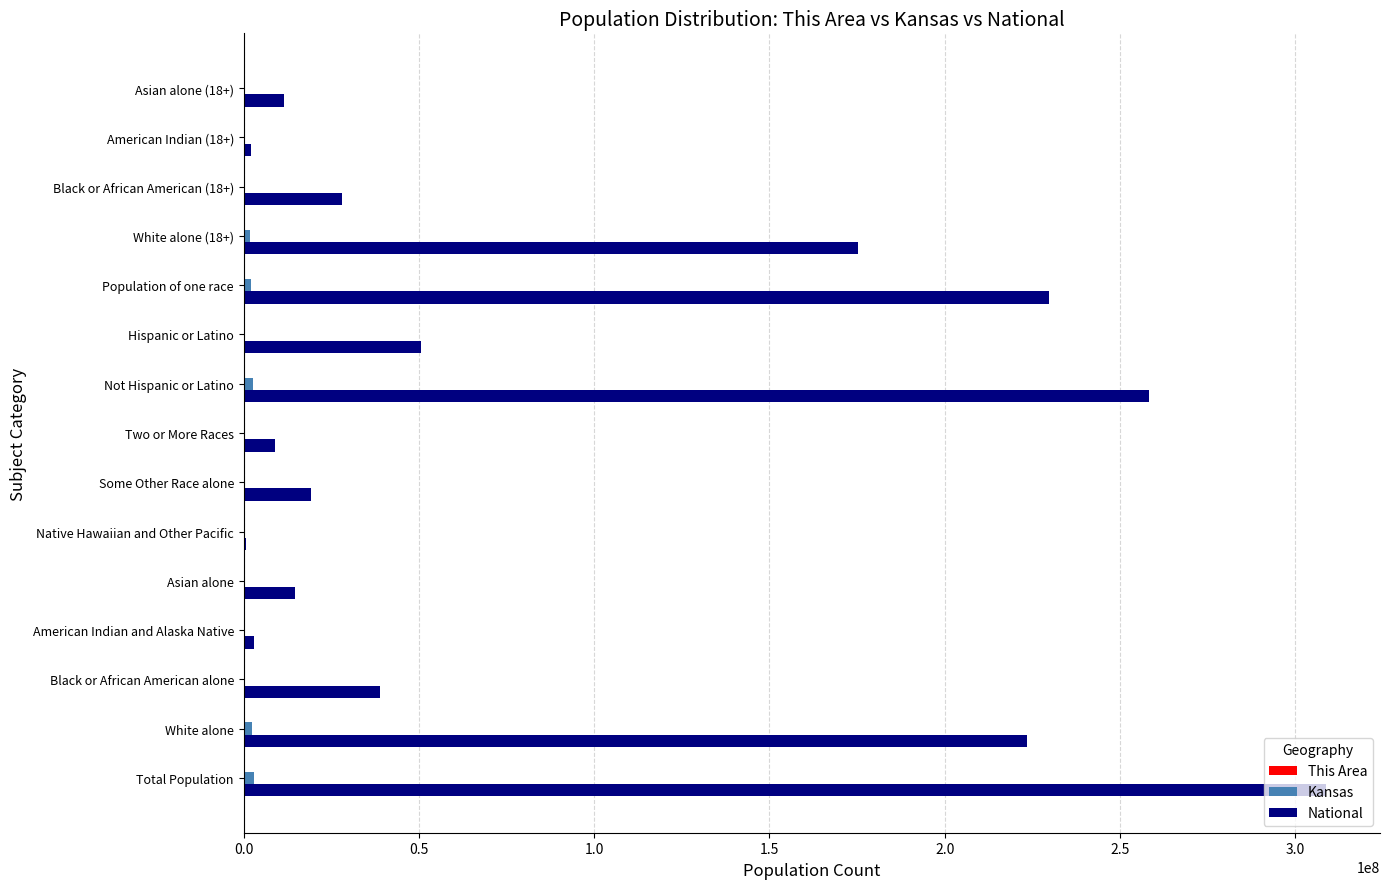

Which series has the widest spread of values?

National